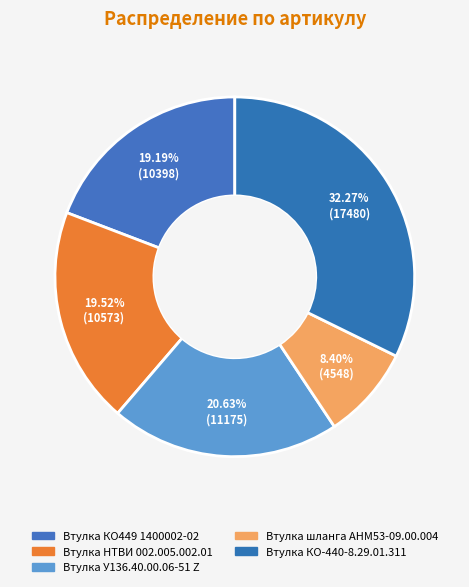

What is the change in value from Втулка КО449 1400002-02 to Втулка КО-440-8.29.01.311?

+7082